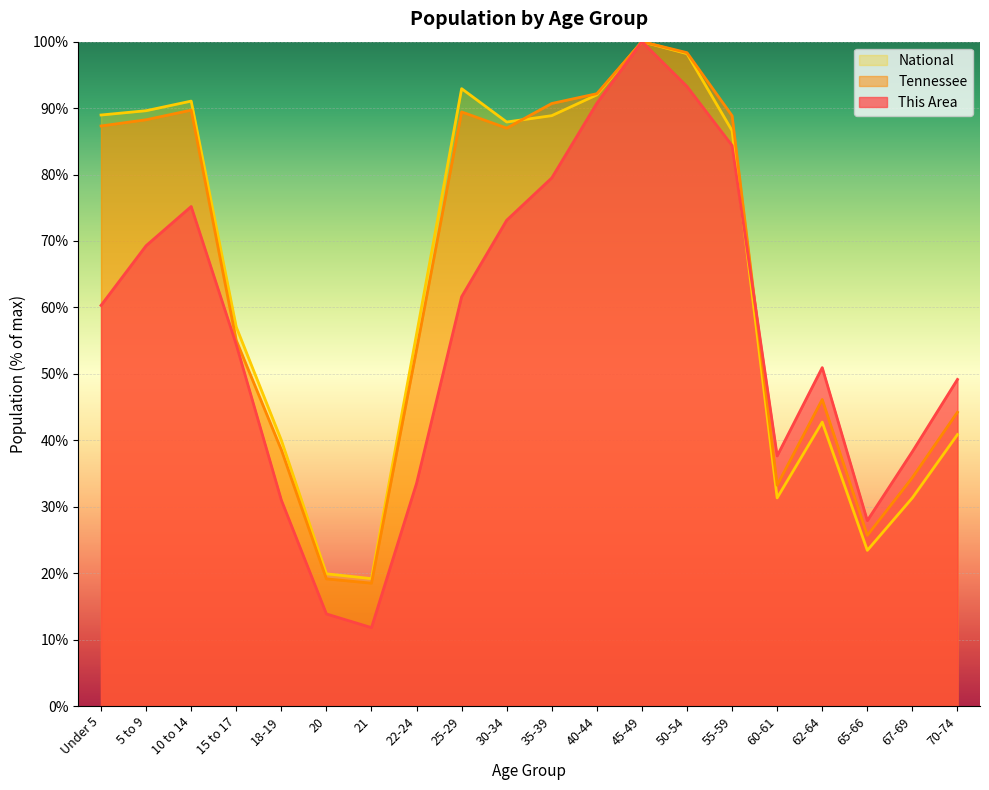

How many categories are shown in the chart?

20